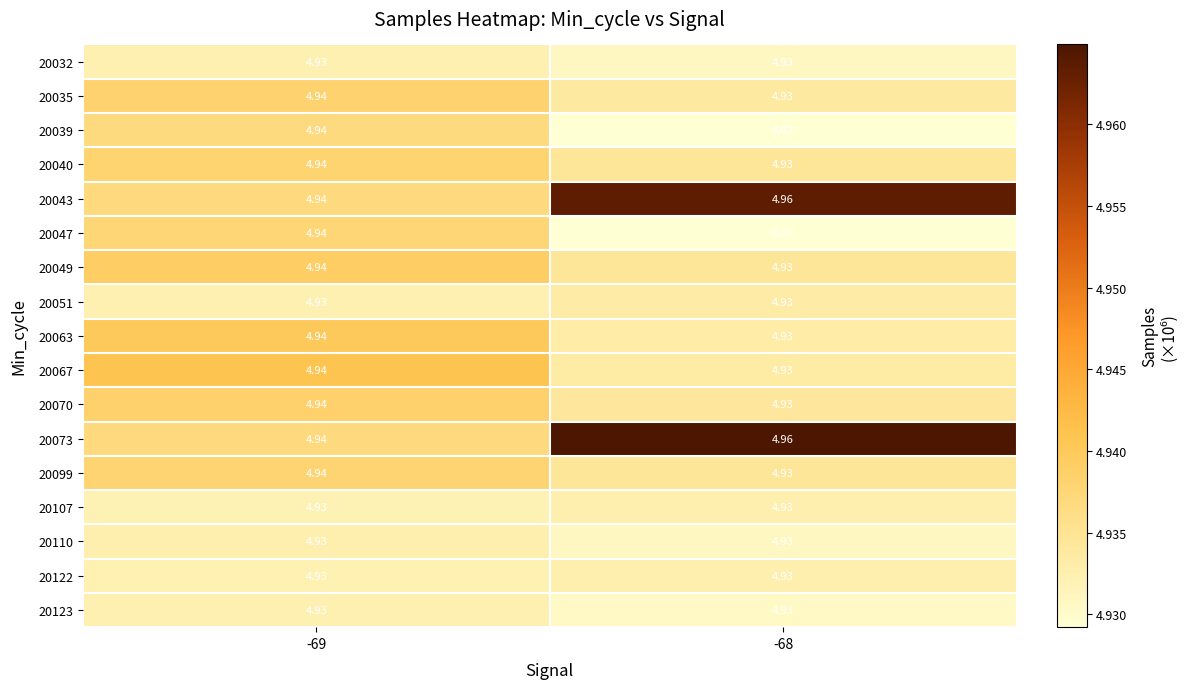

Is the value of 20067 at -69 greater than the value of 20040 at -68?

Yes